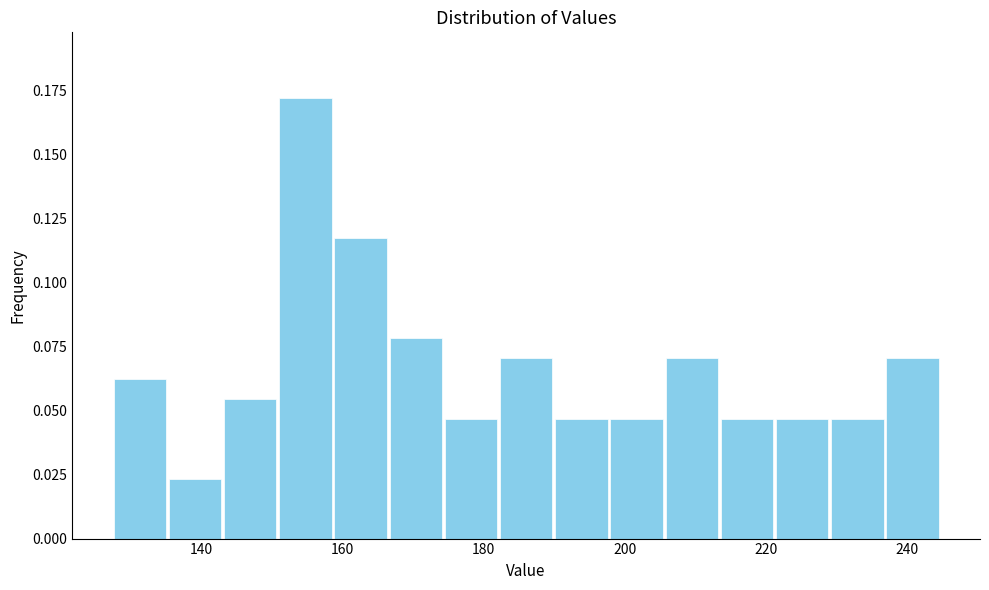

Read against the x-axis, roughly where is the centre of the tallest bar?

154